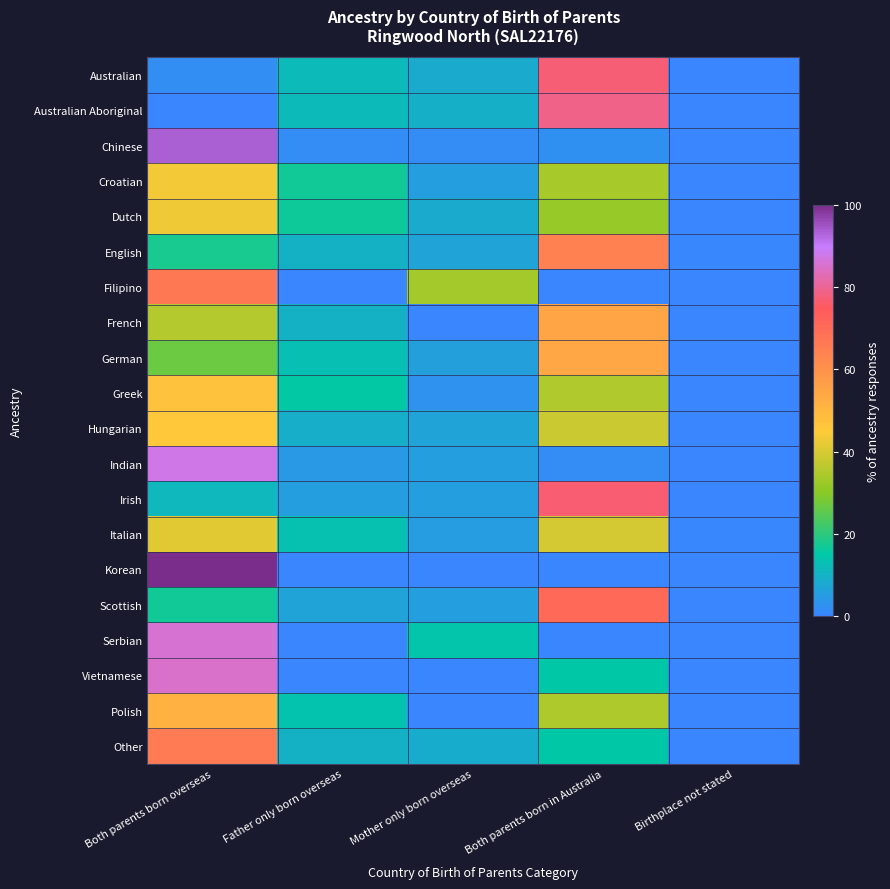

Reading right to left, extract all data points from this chart.

Australian: Birthplace not stated=0.3	Both parents born in Australia=77.2	Mother only born overseas=8.4	Father only born overseas=12.0	Both parents born overseas=2.1
Australian Aboriginal: Birthplace not stated=0.0	Both parents born in Australia=78.6	Mother only born overseas=9.5	Father only born overseas=11.9	Both parents born overseas=0.0
Chinese: Birthplace not stated=0.0	Both parents born in Australia=2.7	Mother only born overseas=1.9	Father only born overseas=1.7	Both parents born overseas=93.7
Croatian: Birthplace not stated=0.0	Both parents born in Australia=33.8	Mother only born overseas=5.6	Father only born overseas=16.9	Both parents born overseas=43.7
Dutch: Birthplace not stated=0.0	Both parents born in Australia=31.9	Mother only born overseas=8.4	Father only born overseas=16.7	Both parents born overseas=43.0
English: Birthplace not stated=0.5	Both parents born in Australia=64.7	Mother only born overseas=6.9	Father only born overseas=10.0	Both parents born overseas=17.9
Filipino: Birthplace not stated=0.0	Both parents born in Australia=0.0	Mother only born overseas=33.3	Father only born overseas=0.0	Both parents born overseas=66.7
French: Birthplace not stated=0.0	Both parents born in Australia=54.9	Mother only born overseas=0.0	Father only born overseas=9.8	Both parents born overseas=35.3
German: Birthplace not stated=0.0	Both parents born in Australia=54.3	Mother only born overseas=6.0	Father only born overseas=13.0	Both parents born overseas=26.7
Greek: Birthplace not stated=0.0	Both parents born in Australia=34.9	Mother only born overseas=2.9	Father only born overseas=15.4	Both parents born overseas=46.9
Hungarian: Birthplace not stated=0.0	Both parents born in Australia=38.6	Mother only born overseas=6.8	Father only born overseas=9.1	Both parents born overseas=45.5
Indian: Birthplace not stated=0.0	Both parents born in Australia=1.7	Mother only born overseas=5.8	Father only born overseas=4.7	Both parents born overseas=87.8
Irish: Birthplace not stated=0.4	Both parents born in Australia=76.7	Mother only born overseas=5.7	Father only born overseas=5.7	Both parents born overseas=11.5
Italian: Birthplace not stated=0.6	Both parents born in Australia=39.7	Mother only born overseas=5.2	Father only born overseas=13.4	Both parents born overseas=41.0
Korean: Birthplace not stated=0.0	Both parents born in Australia=0.0	Mother only born overseas=0.0	Father only born overseas=0.0	Both parents born overseas=100.0
Scottish: Birthplace not stated=0.4	Both parents born in Australia=70.3	Mother only born overseas=5.7	Father only born overseas=6.8	Both parents born overseas=16.8
Serbian: Birthplace not stated=0.0	Both parents born in Australia=0.0	Mother only born overseas=14.3	Father only born overseas=0.0	Both parents born overseas=85.7
Vietnamese: Birthplace not stated=0.0	Both parents born in Australia=15.0	Mother only born overseas=0.0	Father only born overseas=0.0	Both parents born overseas=85.0
Polish: Birthplace not stated=0.0	Both parents born in Australia=34.7	Mother only born overseas=0.0	Father only born overseas=13.9	Both parents born overseas=51.5
Other: Birthplace not stated=0.3	Both parents born in Australia=15.0	Mother only born overseas=8.8	Father only born overseas=10.1	Both parents born overseas=65.9